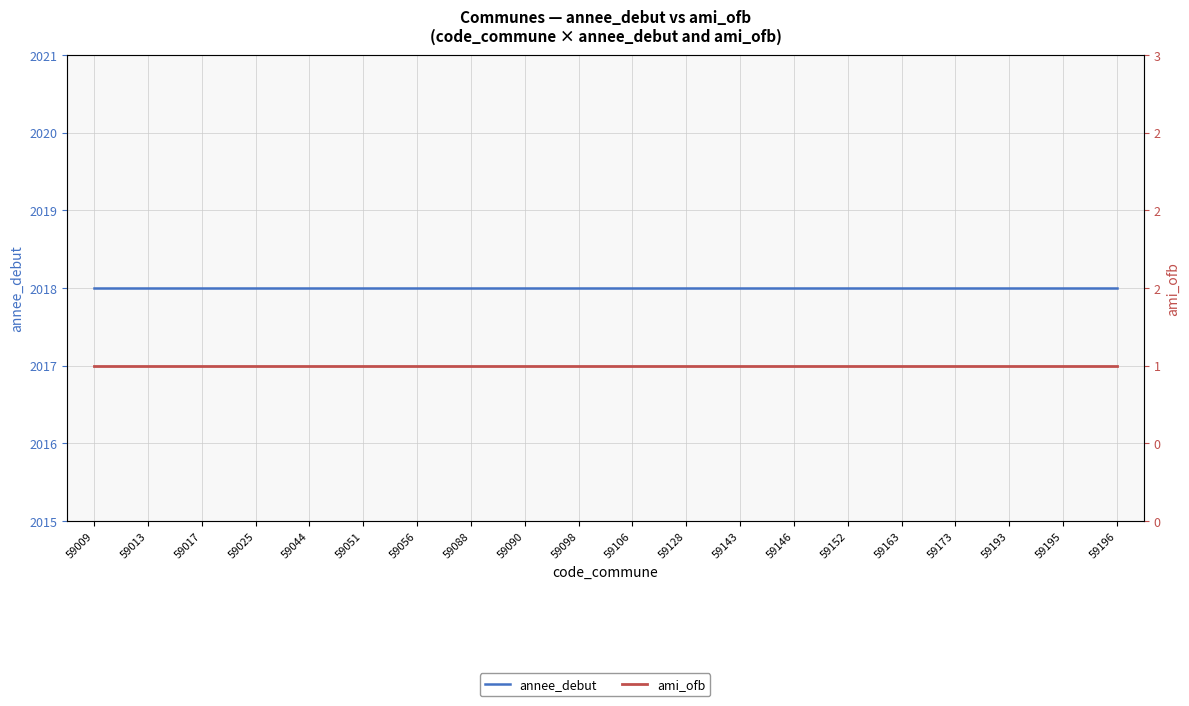

True or false: annee_debut has more than 2 points higher than both neighbors.

False